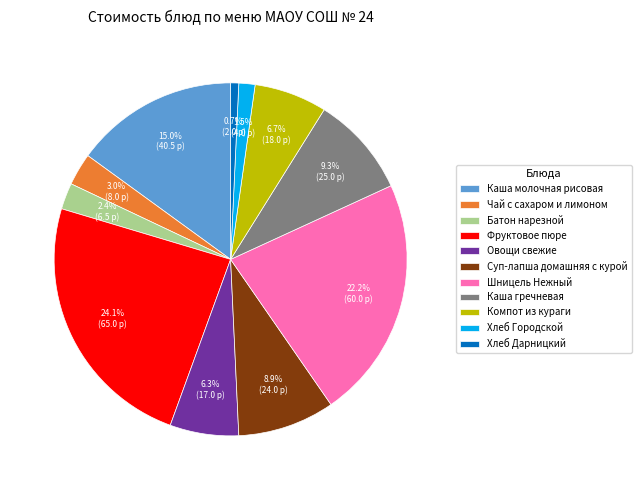

How much of the chart is everything except Фруктовое пюре?

75.9%